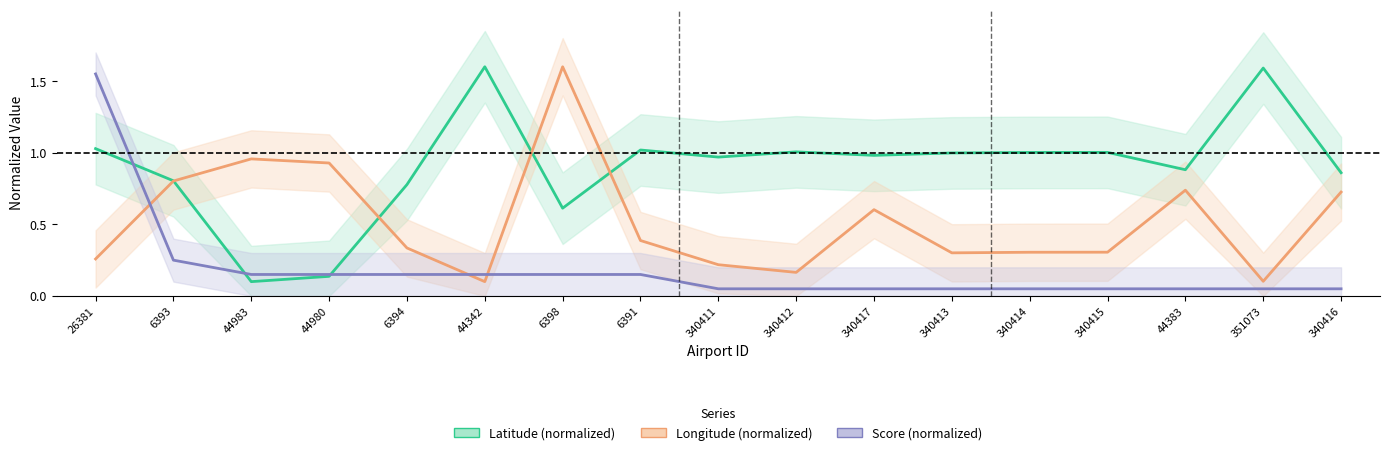

How many distinct data groups are displayed?

3